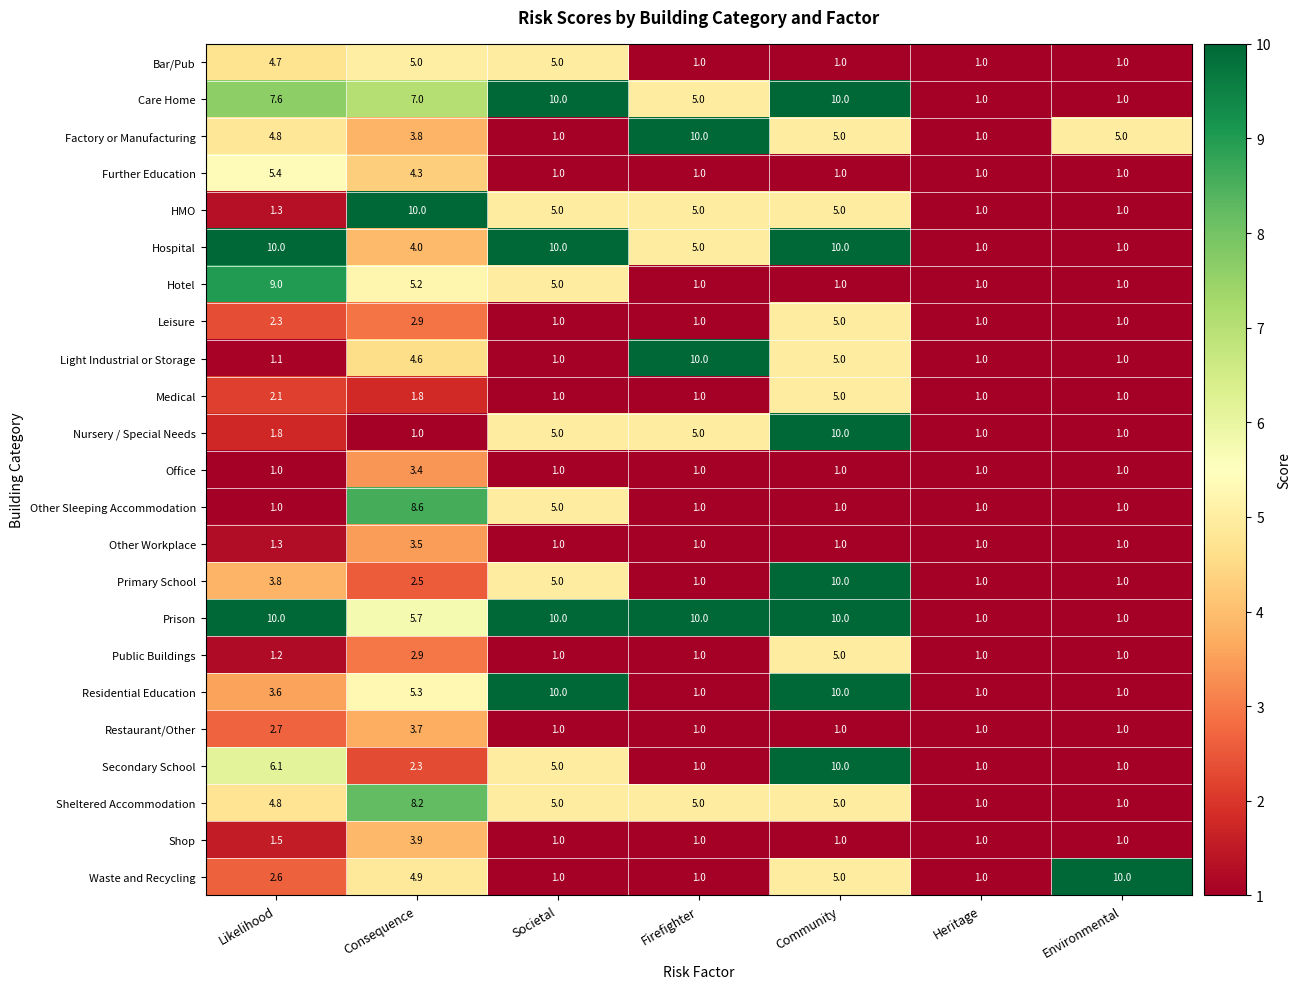

The Factory or Manufacturing series shows 1.0 at Societal. True or false?

True